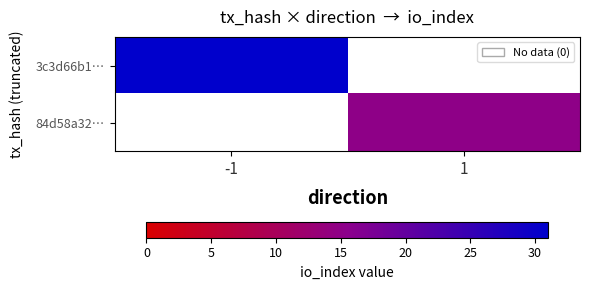

Reading left to right, list all the values displayed in this chart.

3c3d66b1…: -1=31	1=0
84d58a32…: -1=0	1=15